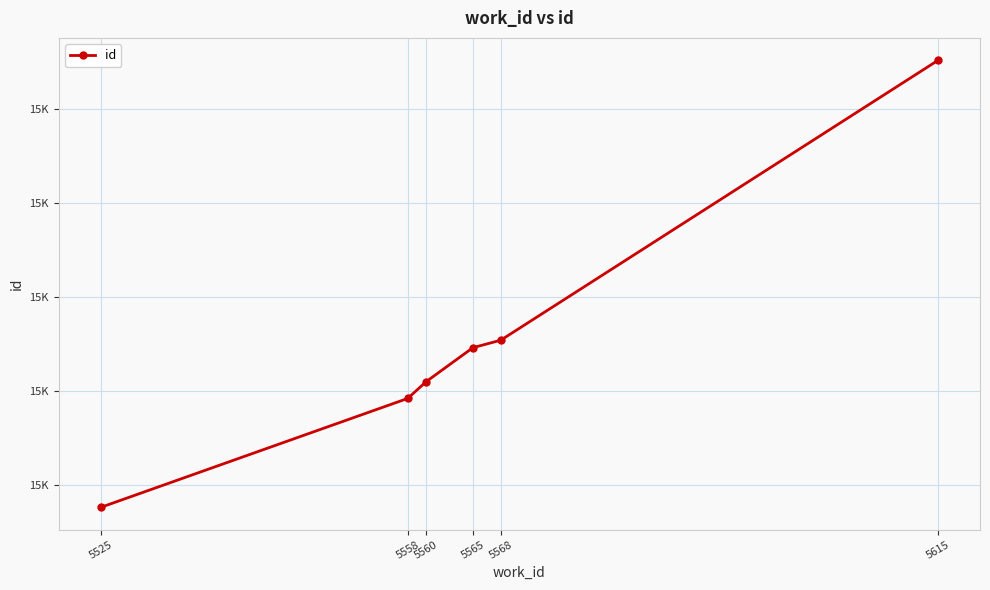

Is it true that the value at 5525 is 6776?

False